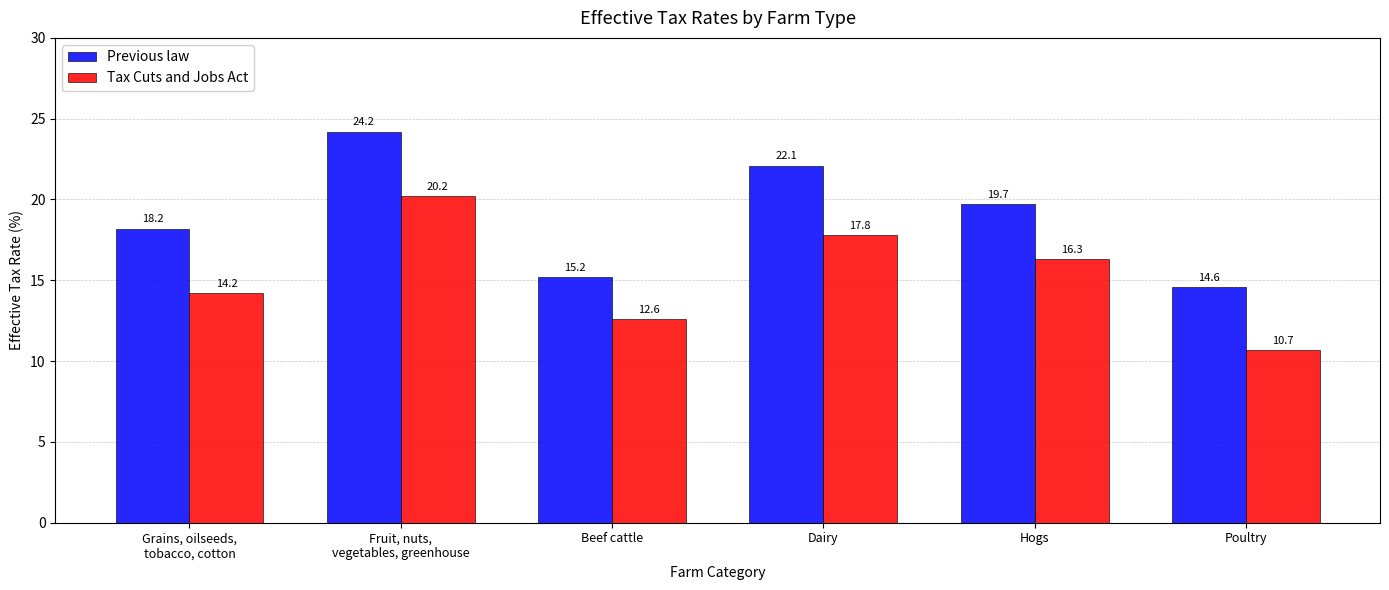

How many data points does each series have?

6